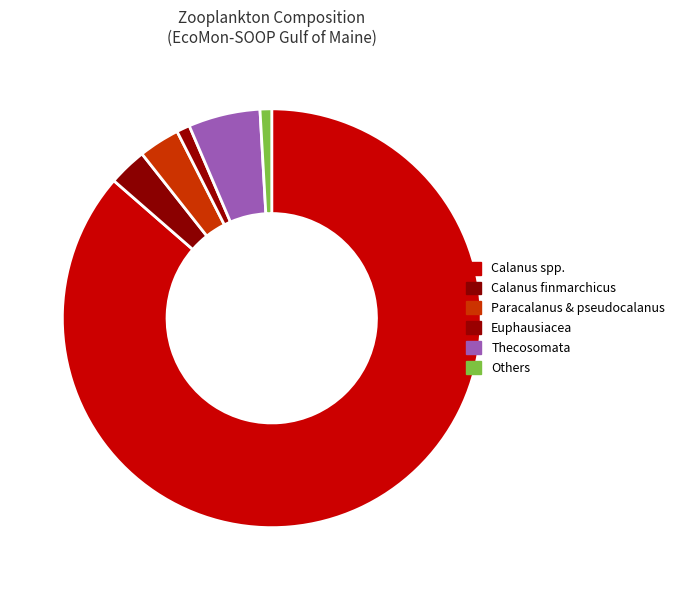

True or false: Euphausiacea accounts for 1% of the total.

True